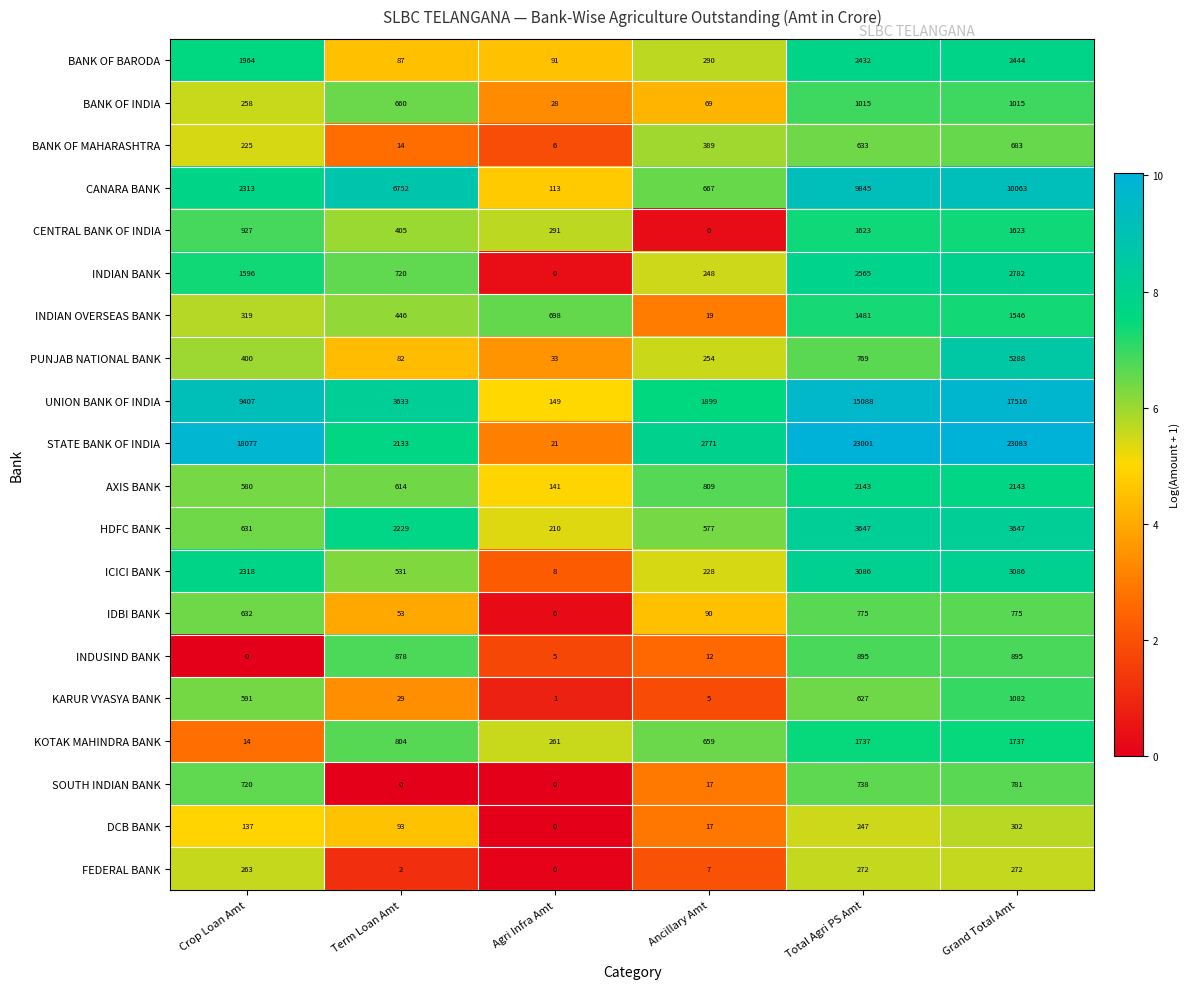

Which series has the largest range (max minus min)?

STATE BANK OF INDIA